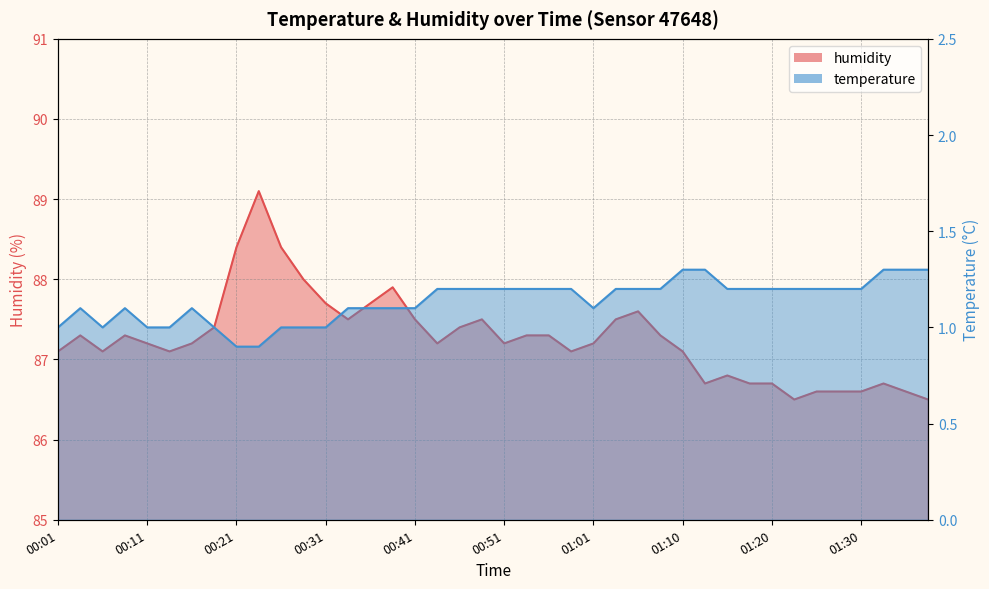

Where is the data nearest to the value 87?

00:01